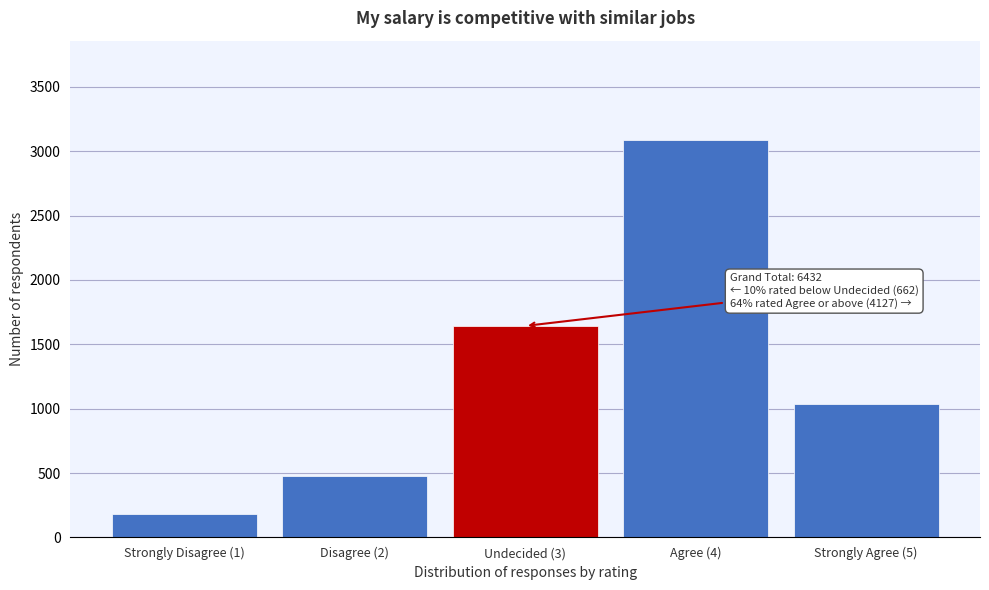

Reading left to right, what are all the values shown in this chart?

Strongly Disagree (1)=182	Disagree (2)=480	Undecided (3)=1643	Agree (4)=3087	Strongly Agree (5)=1040